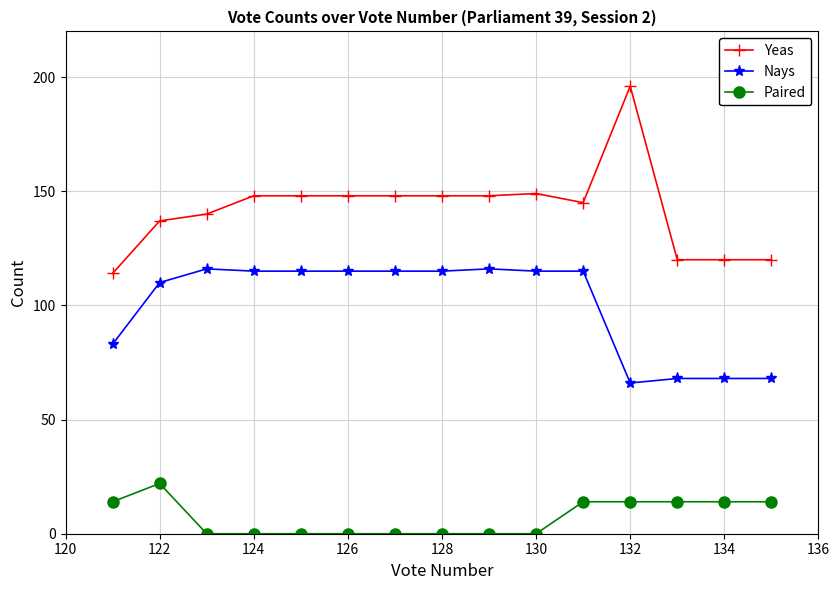

True or false: Yeas has more than 0 points higher than both neighbors.

True